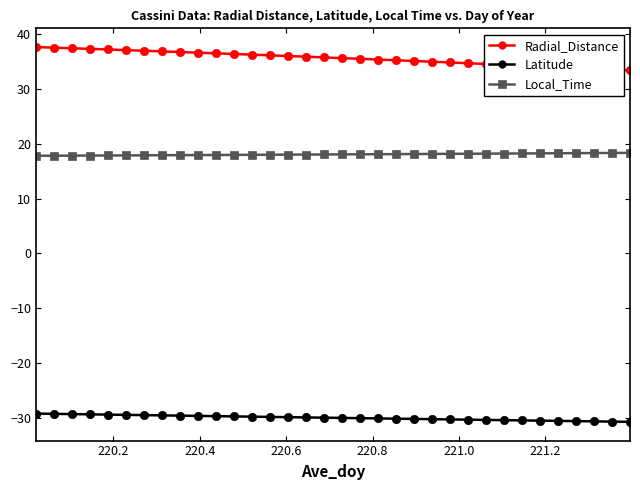

What is the sum of all Latitude values?

-1018.9